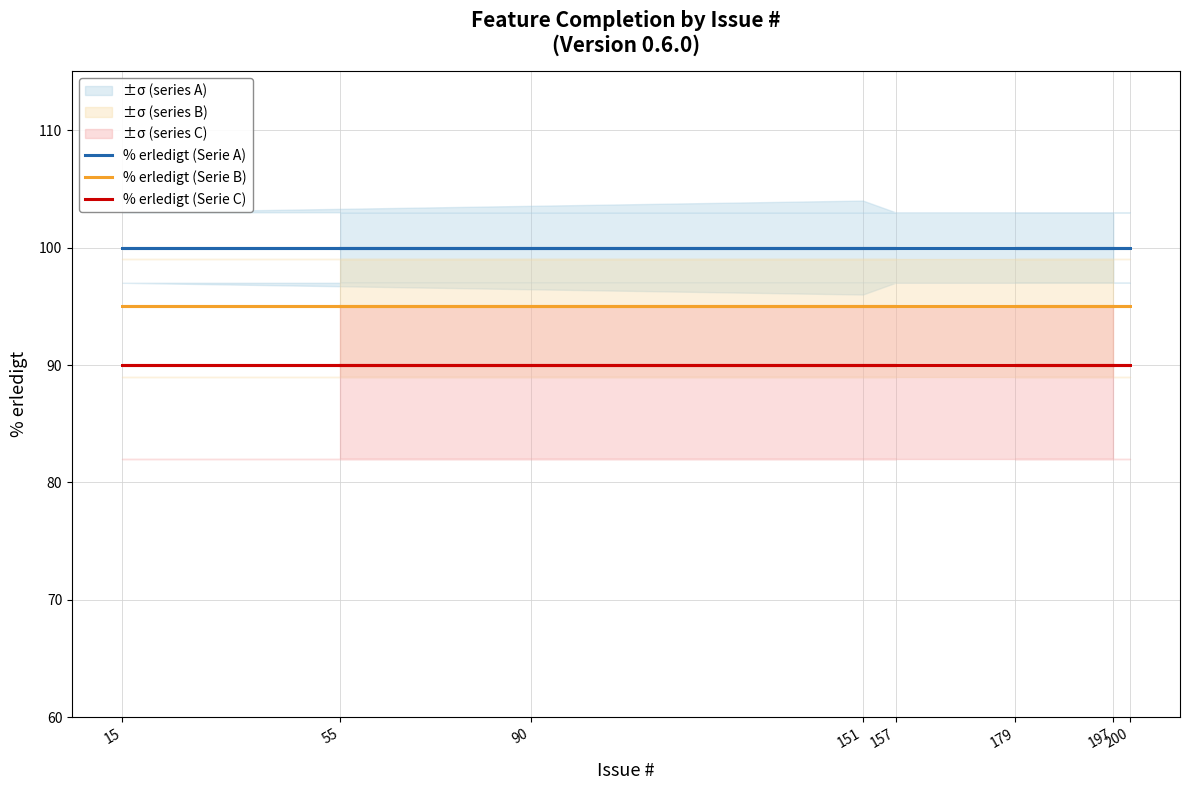

Rank the categories by % erledigt (Serie C) value from highest to lowest.

55, 157, 151, 15, 90, 200, 179, 197